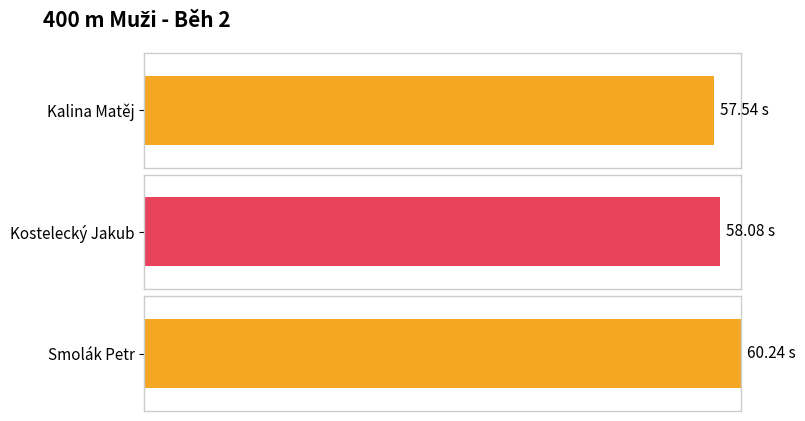

Rank the categories by value from lowest to highest.

Kalina Matěj, Kostelecký Jakub, Smolák Petr